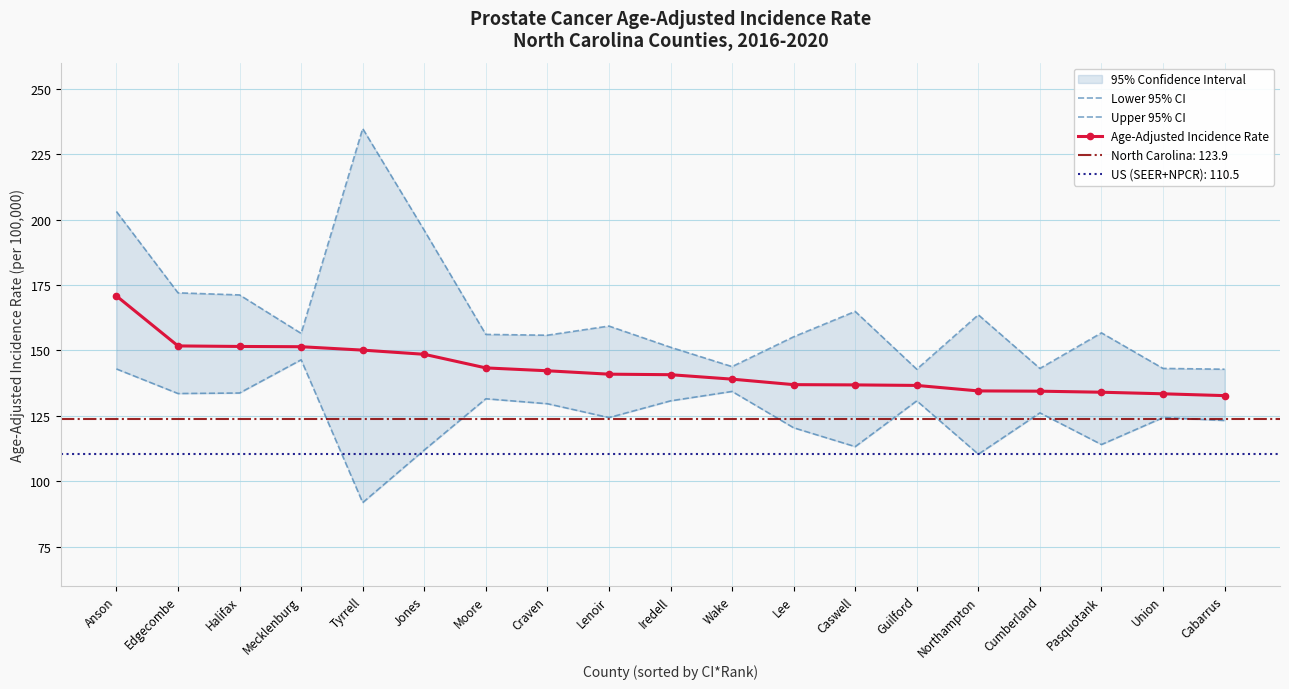

True or false: Age-Adjusted Incidence Rate has a value of 79.7 at Mecklenburg.

False